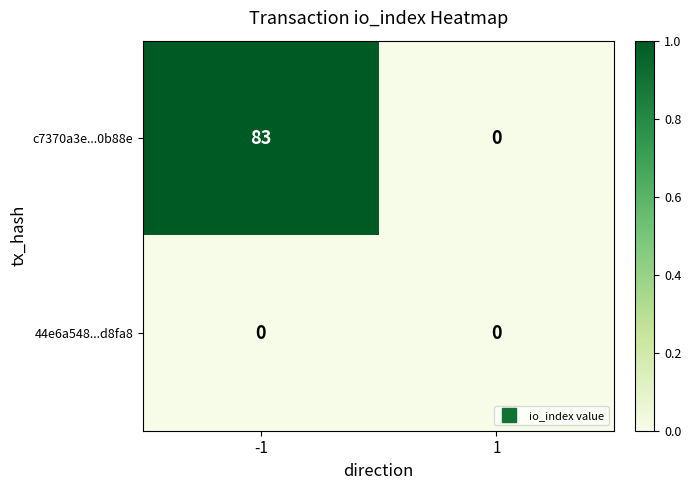

Between -1 and 1, which series saw the biggest shift?

c7370a3e...0b88e